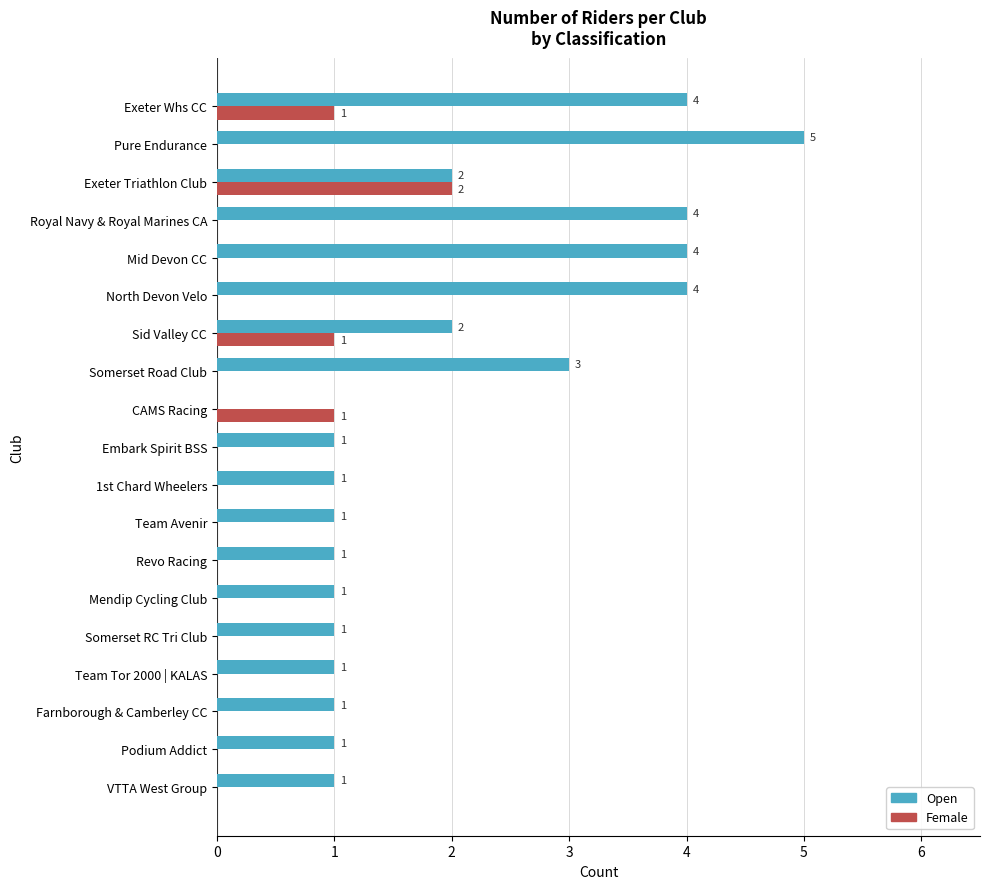

At which category does the chart reach its peak across all series?

Pure Endurance